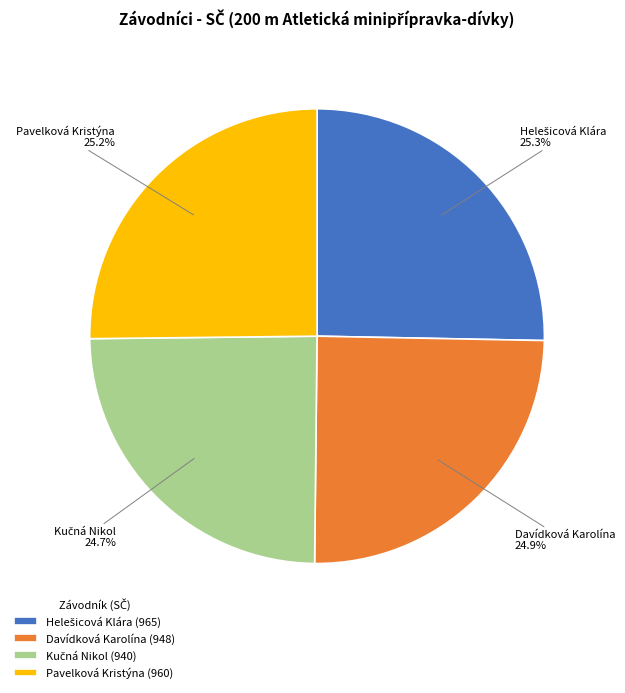

Count the number of slices in the pie.

4